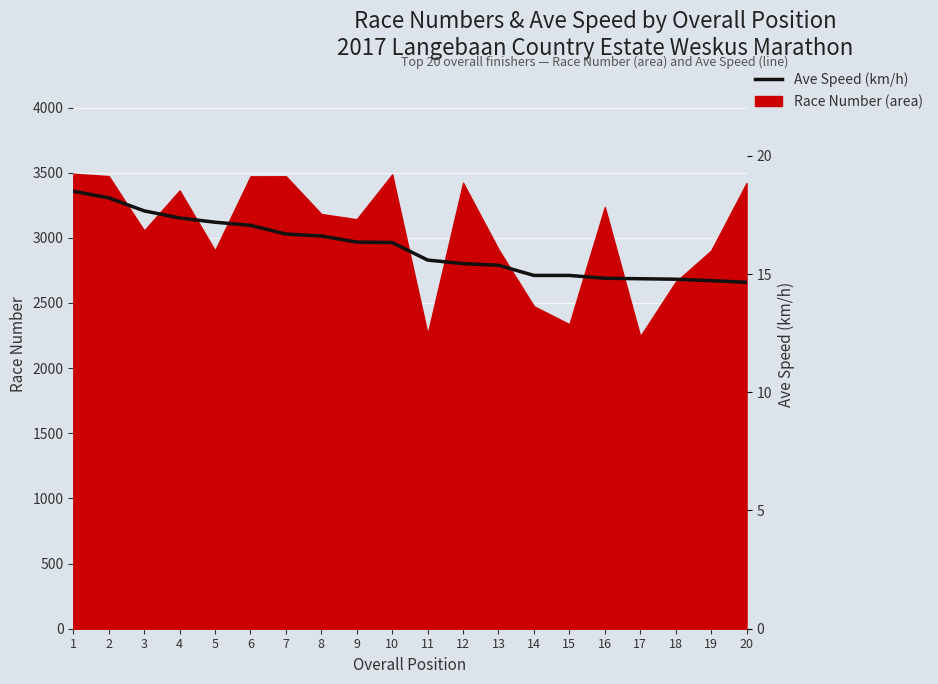

Reading left to right, list all the values displayed in this chart.

1=18.5	2=18.2	3=17.7	4=17.4	5=17.2	6=17.1	7=16.7	8=16.6	9=16.4	10=16.3	11=15.6	12=15.4	13=15.4	14=14.9	15=14.9	16=14.8	17=14.8	18=14.8	19=14.7	20=14.7